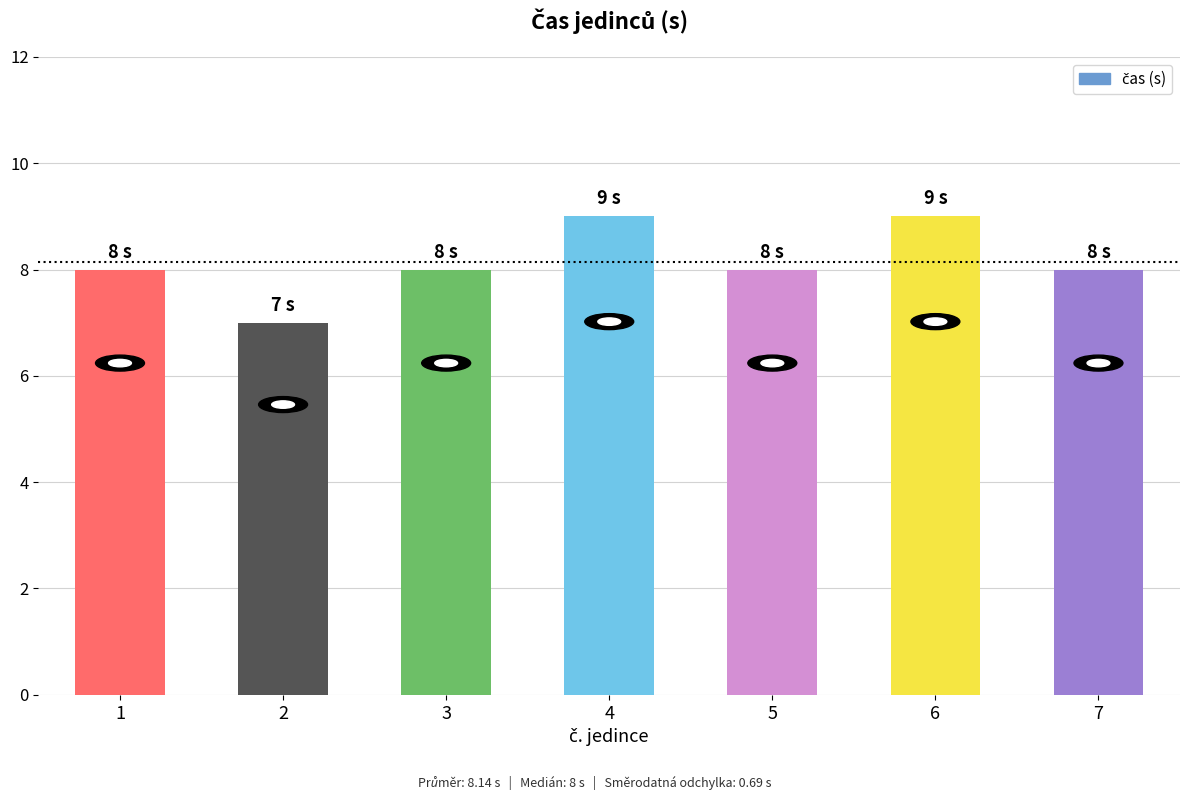

What is the approximate value at 3?

8